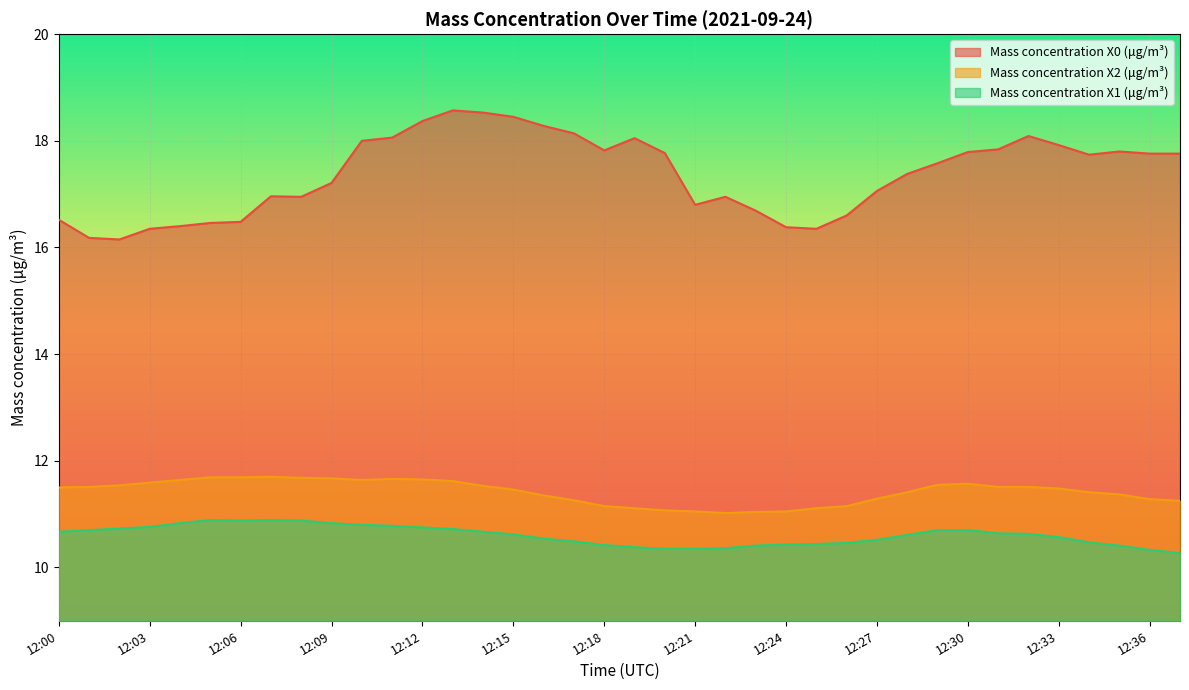

At 12:06, list the series in order from smallest to largest.

Mass concentration X1 (μg/m³), Mass concentration X2 (μg/m³), Mass concentration X0 (μg/m³)